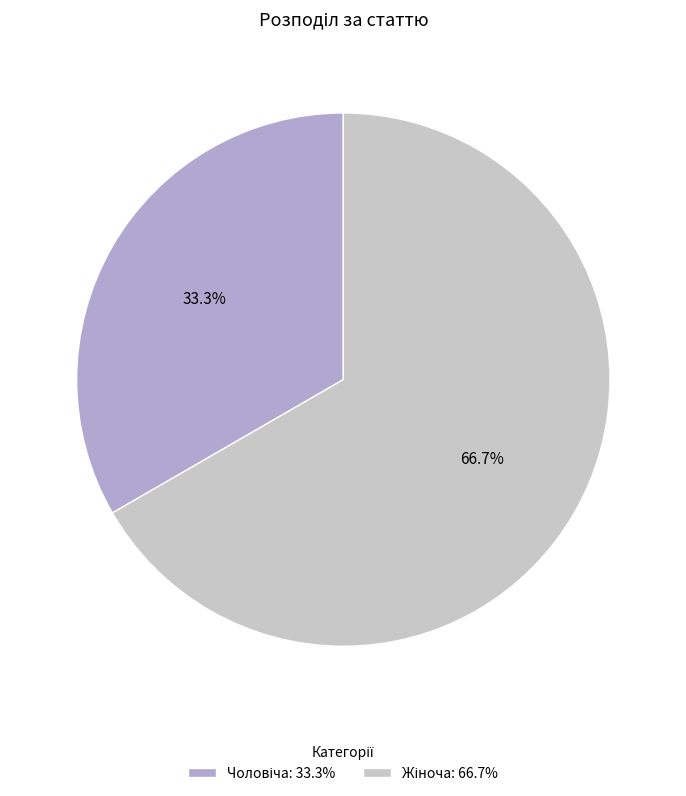

To the nearest percent, what is the average slice percentage?

50%